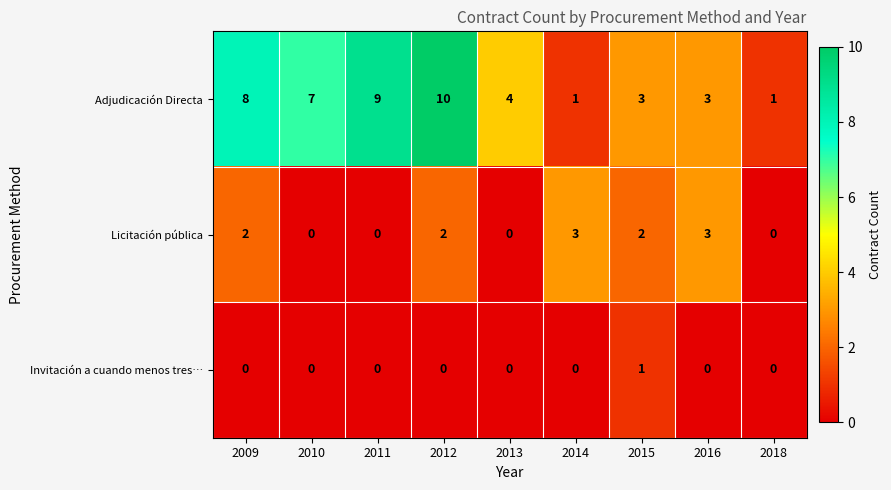

List the series in order of their overall mean, lowest first.

Invitación a cuando menos tres…, Licitación pública, Adjudicación Directa